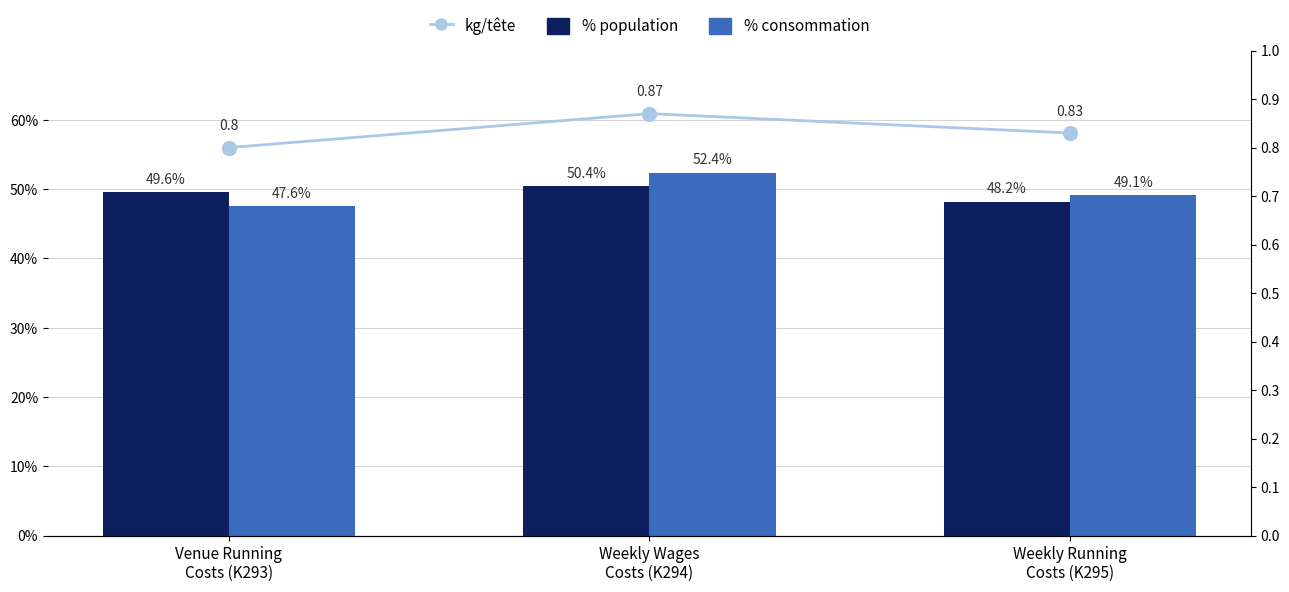

At which label is % population closest to 49?

Venue Running
Costs (K293)